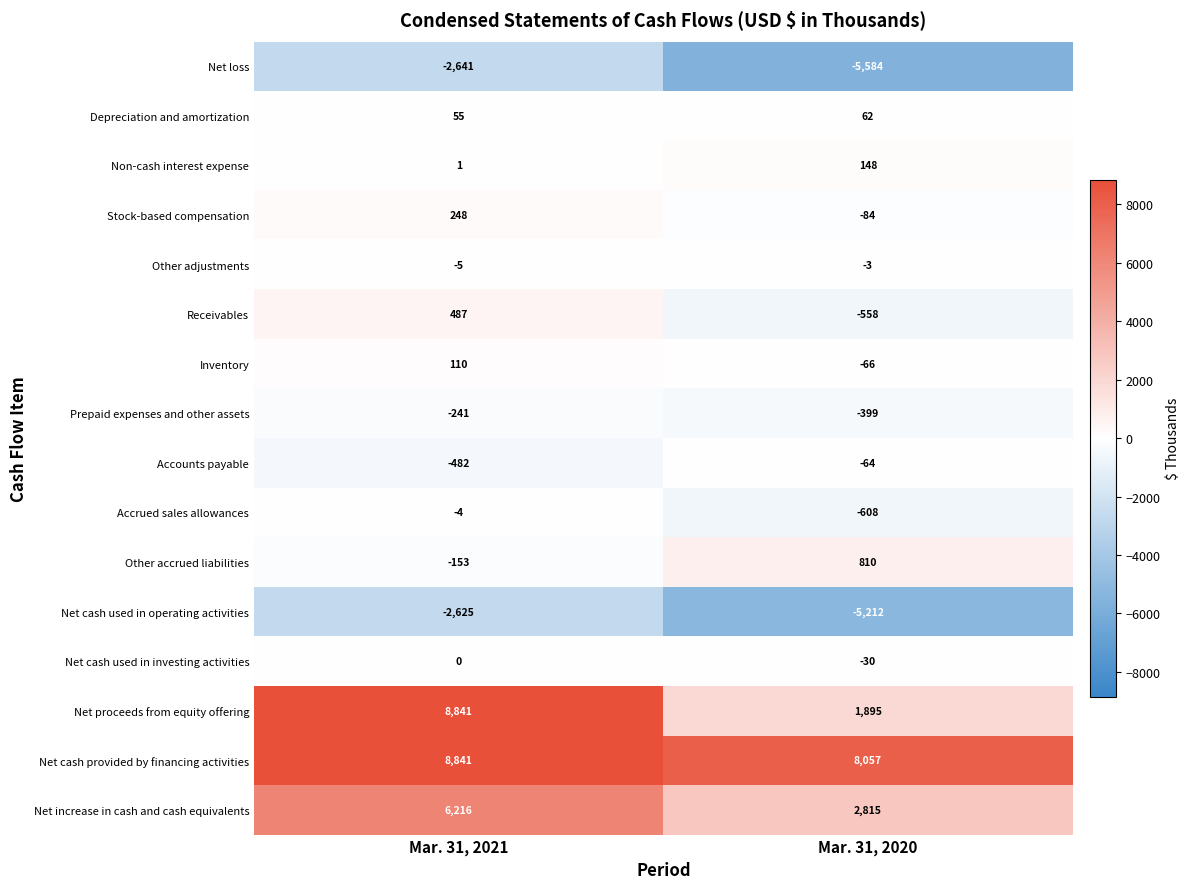

What is the average value of the Net cash provided by financing activities series?

8449